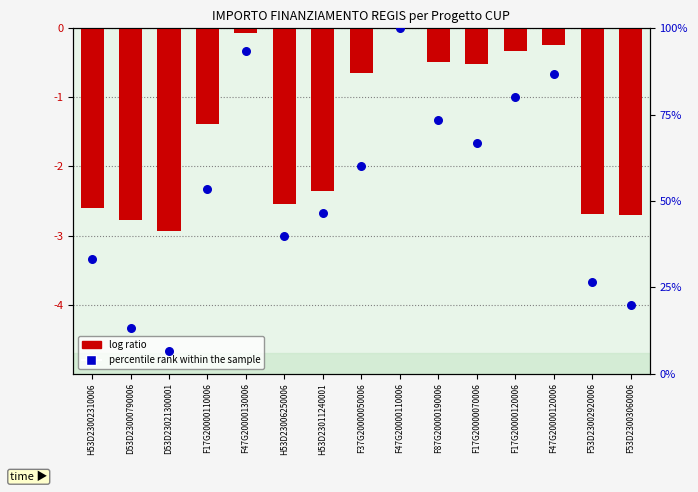

What is the total value across all series at D53D23021300001?

3.7